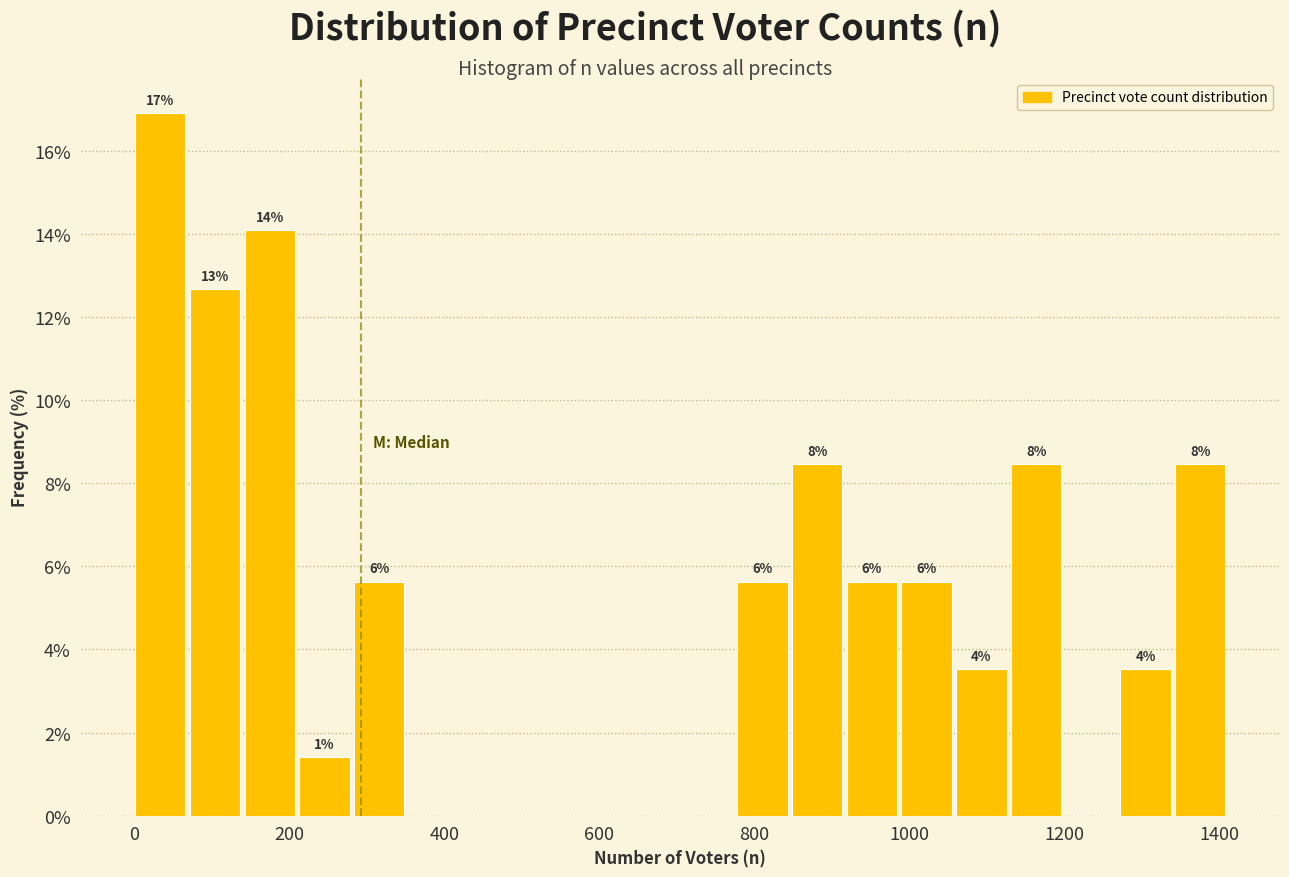

Around what value on the x-axis is the tallest bar? Give the approximate position of its centre, as read against the axis.

40